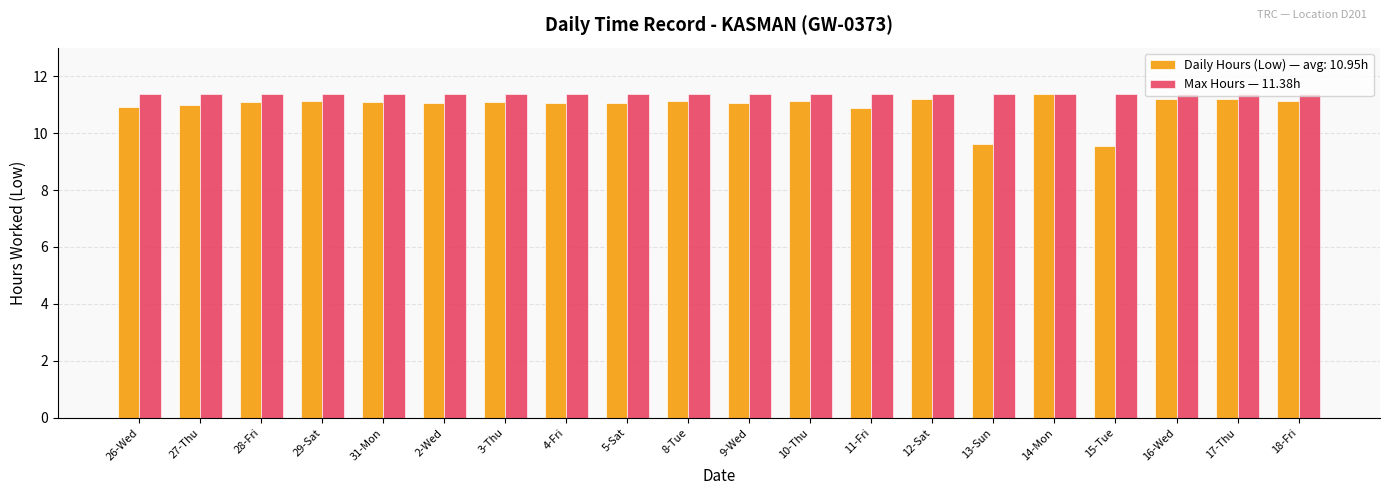

What is the spread (max minus min) of values at 9-Wed?

0.3